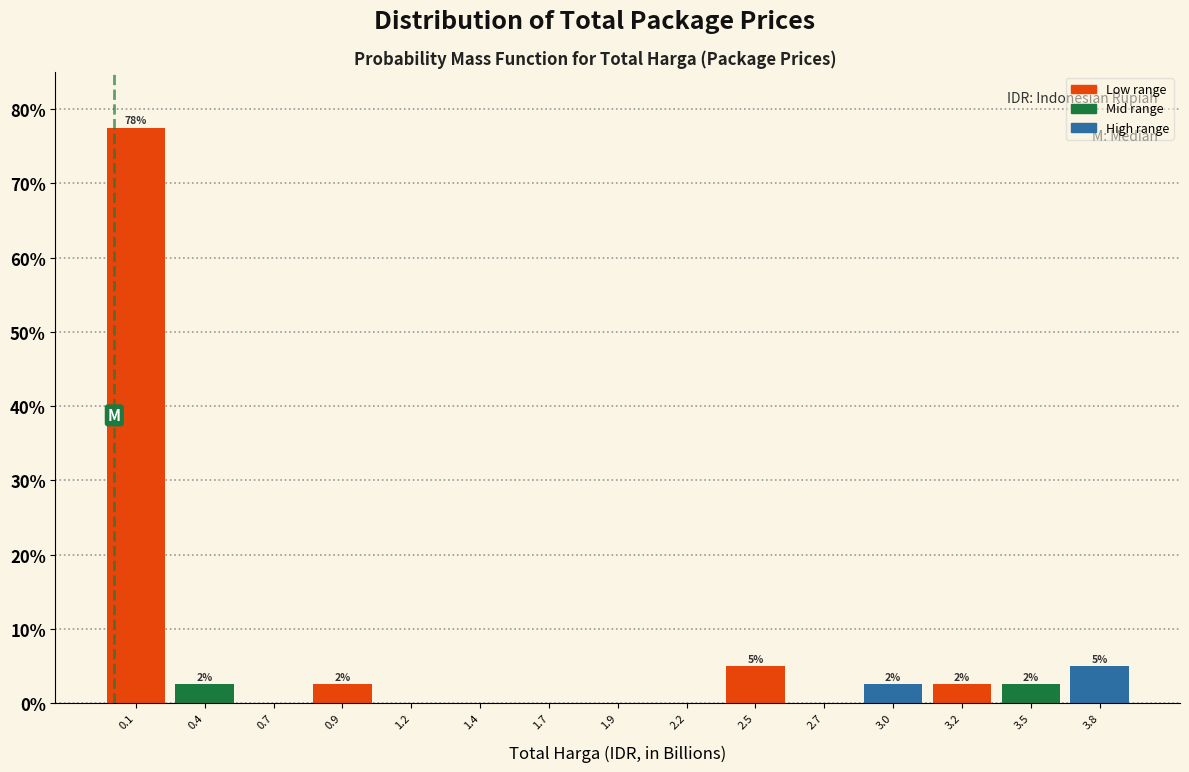

Are the bars horizontal?

No